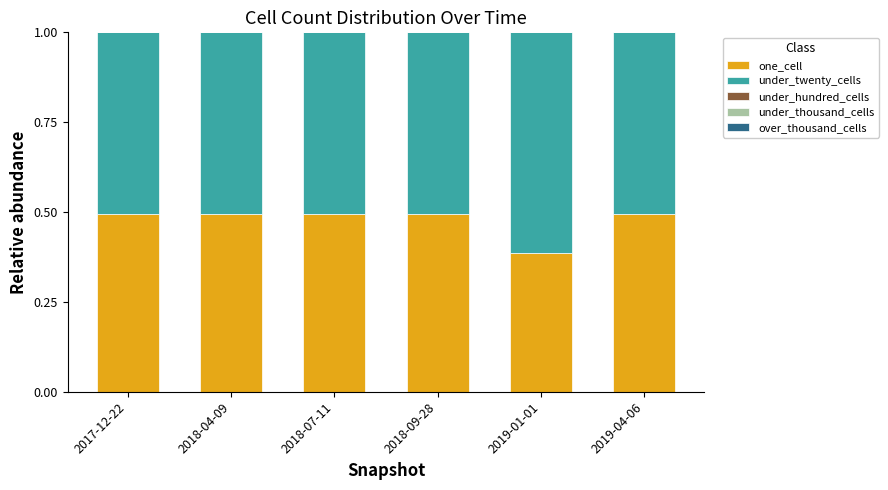

What is the average value of the one_cell series?

0.5